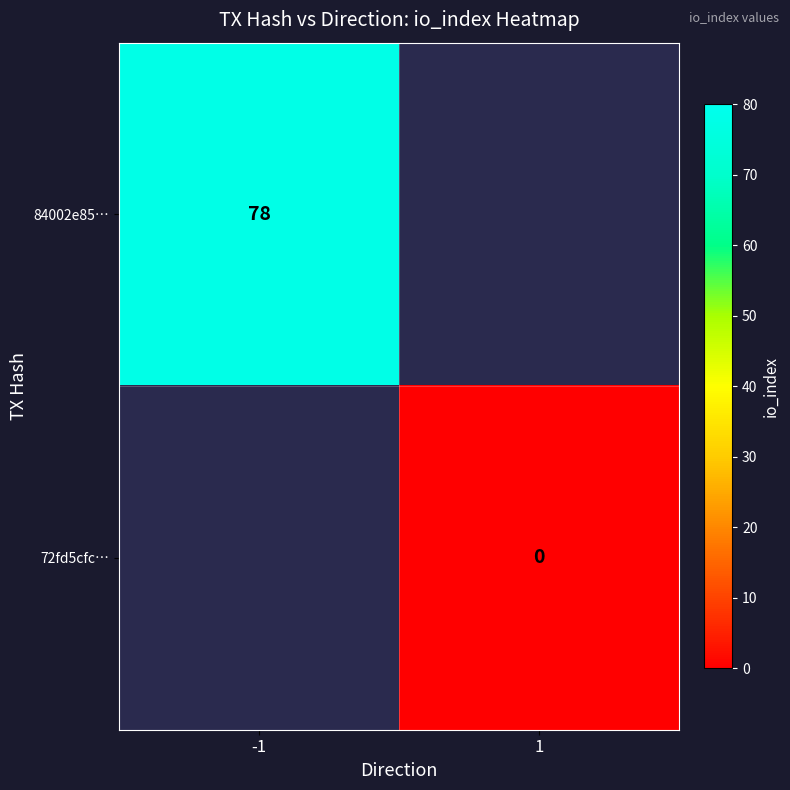

The value of 84002e85… at -1 is 78. True or false?

True